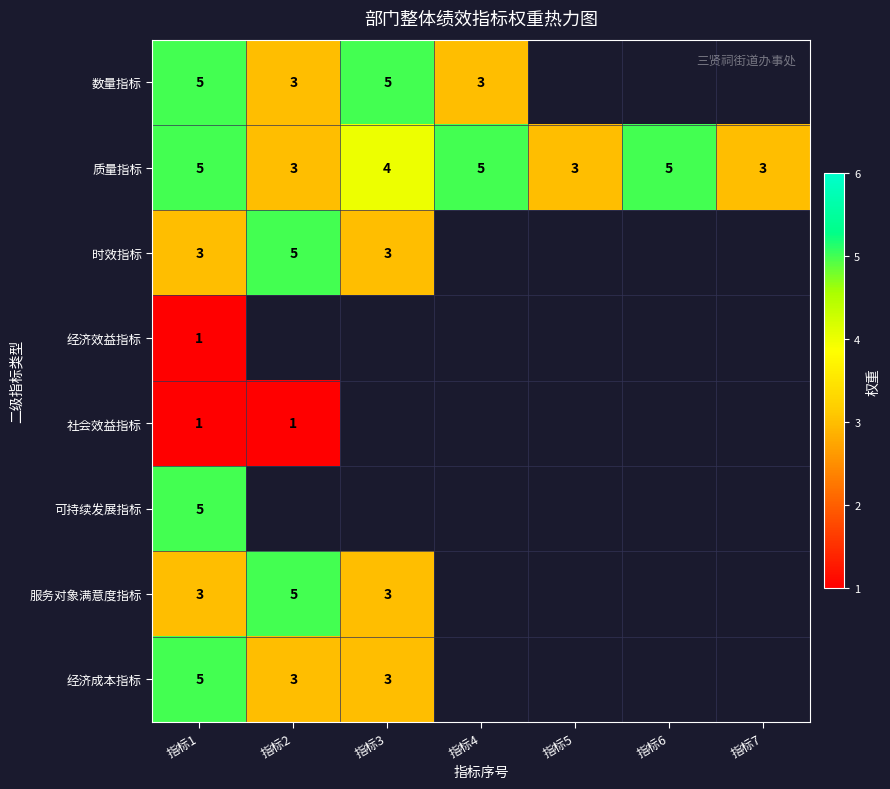

True or false: 数量指标 has a value of 9 at 指标1.

False